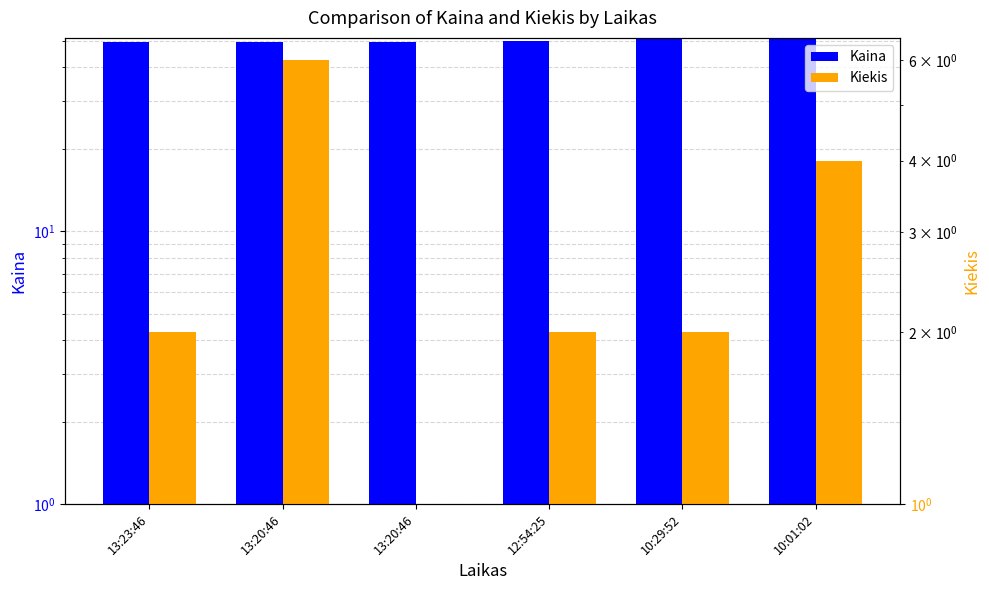

Which label corresponds to the largest value in the chart?

10:01:02